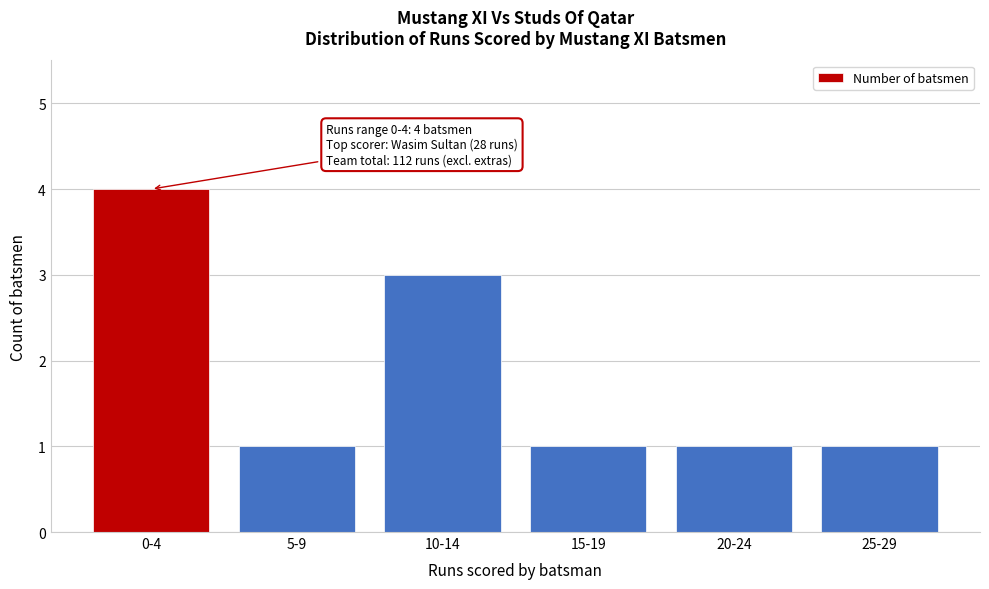

Reading left to right, what are all the values shown in this chart?

4	1	3	1	1	1